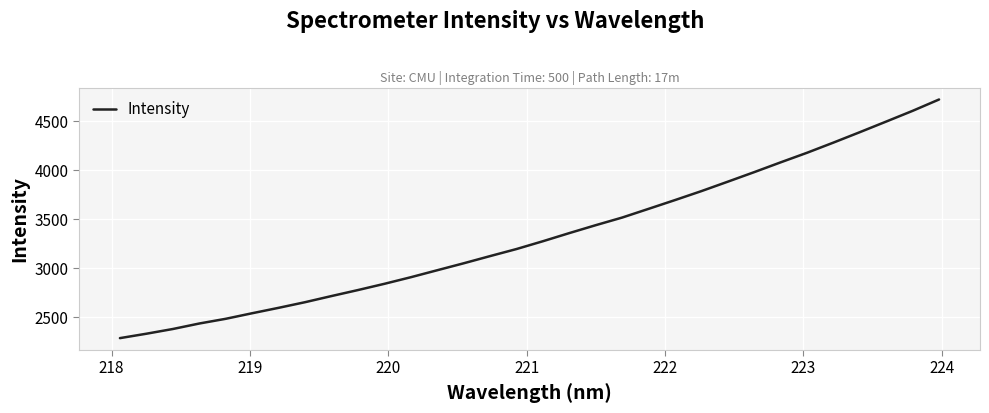

What is the difference between the maximum and minimum values?

2438.6